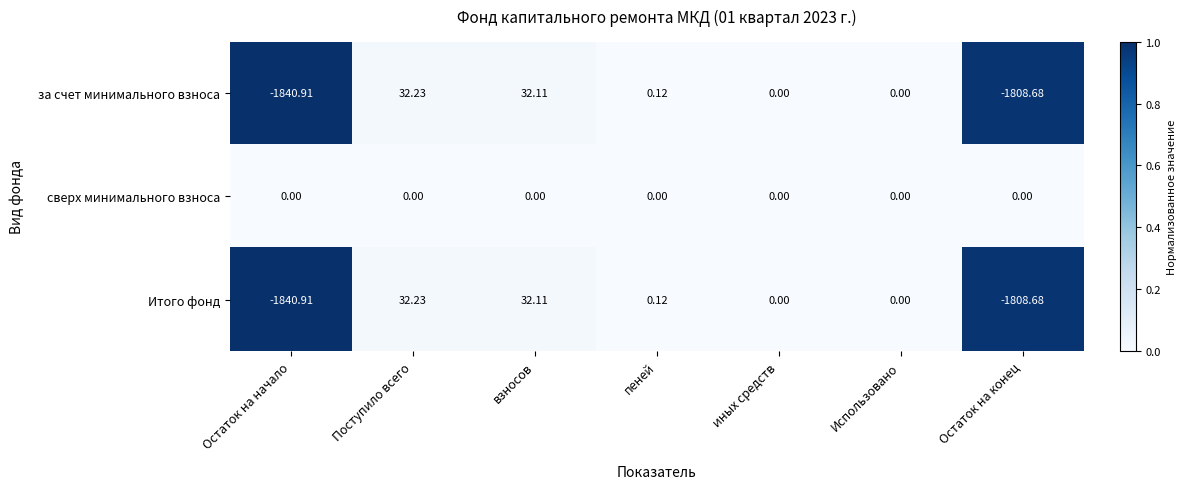

At which label does Итого фонд reach its minimum?

Остаток на начало